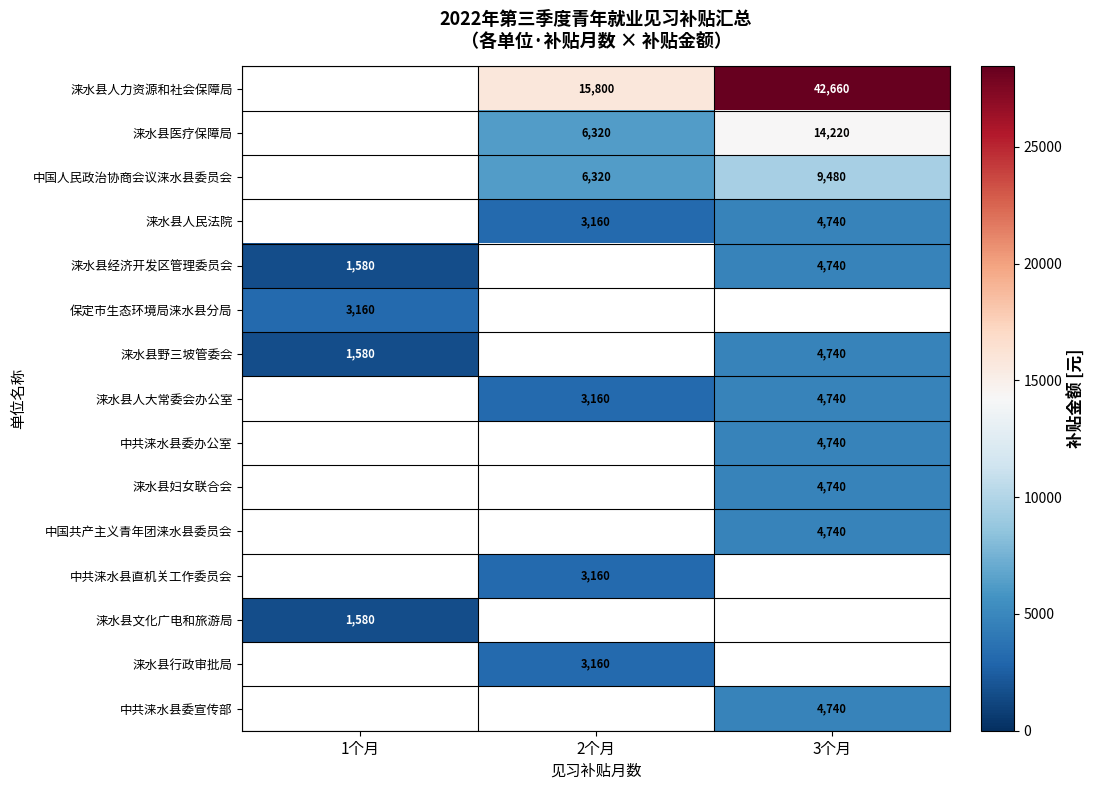

What is the difference between the 涞水县人力资源和社会保障局 values at 3个月 and 2个月?

26860